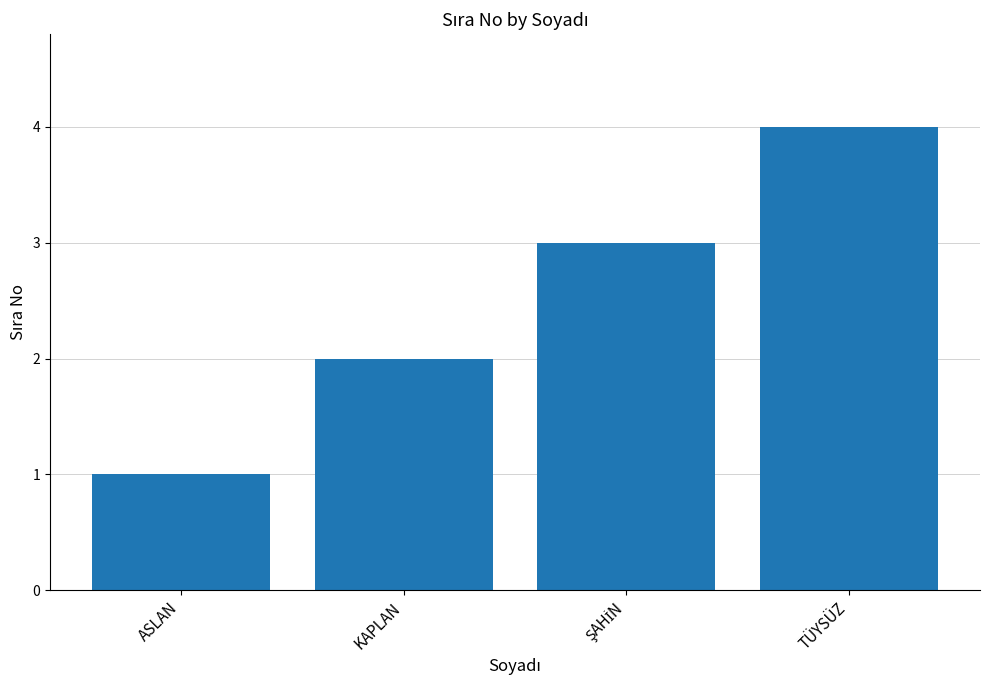

What is the sum of the values at ASLAN and KAPLAN?

3